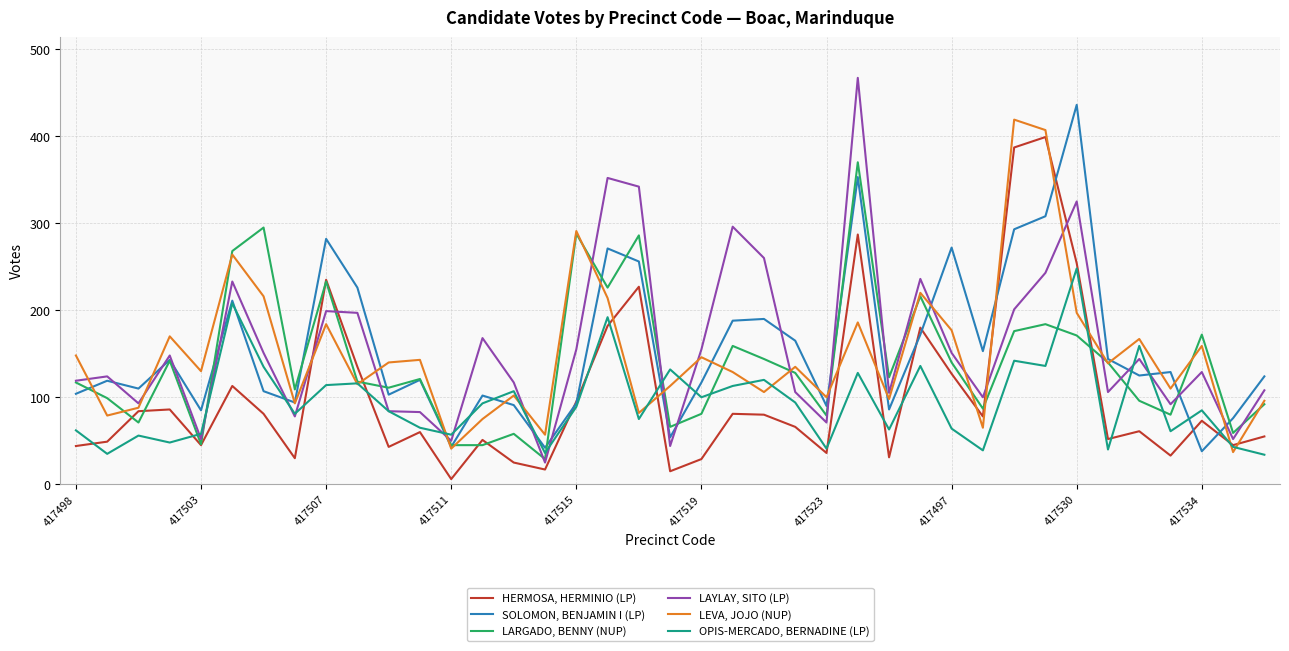

What is the maximum value shown in the chart?

467